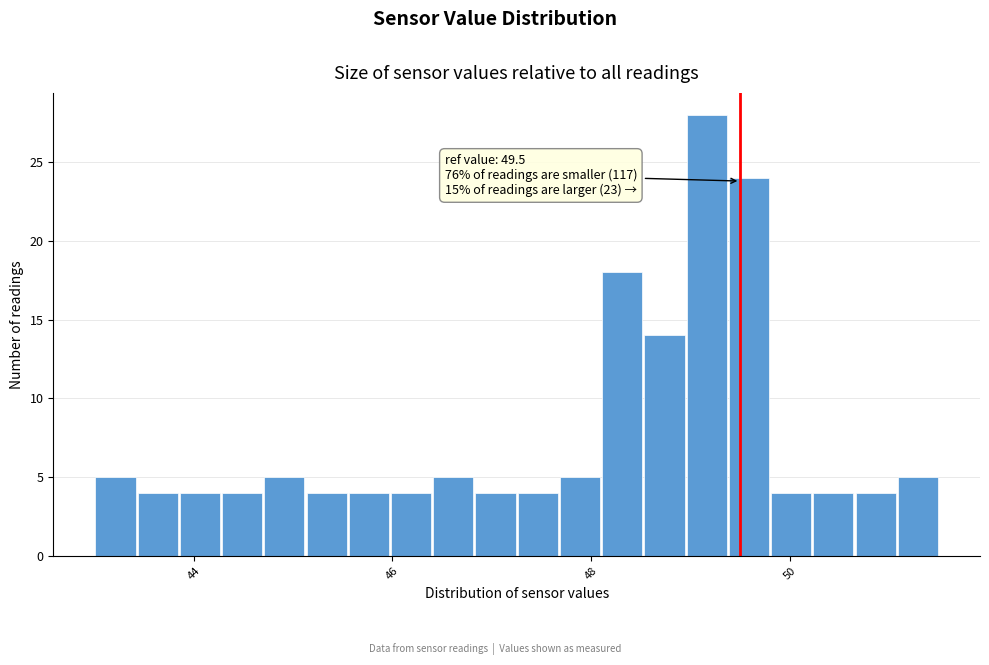

Around what value on the x-axis is the tallest bar? Give the approximate position of its centre, as read against the axis.

49.2